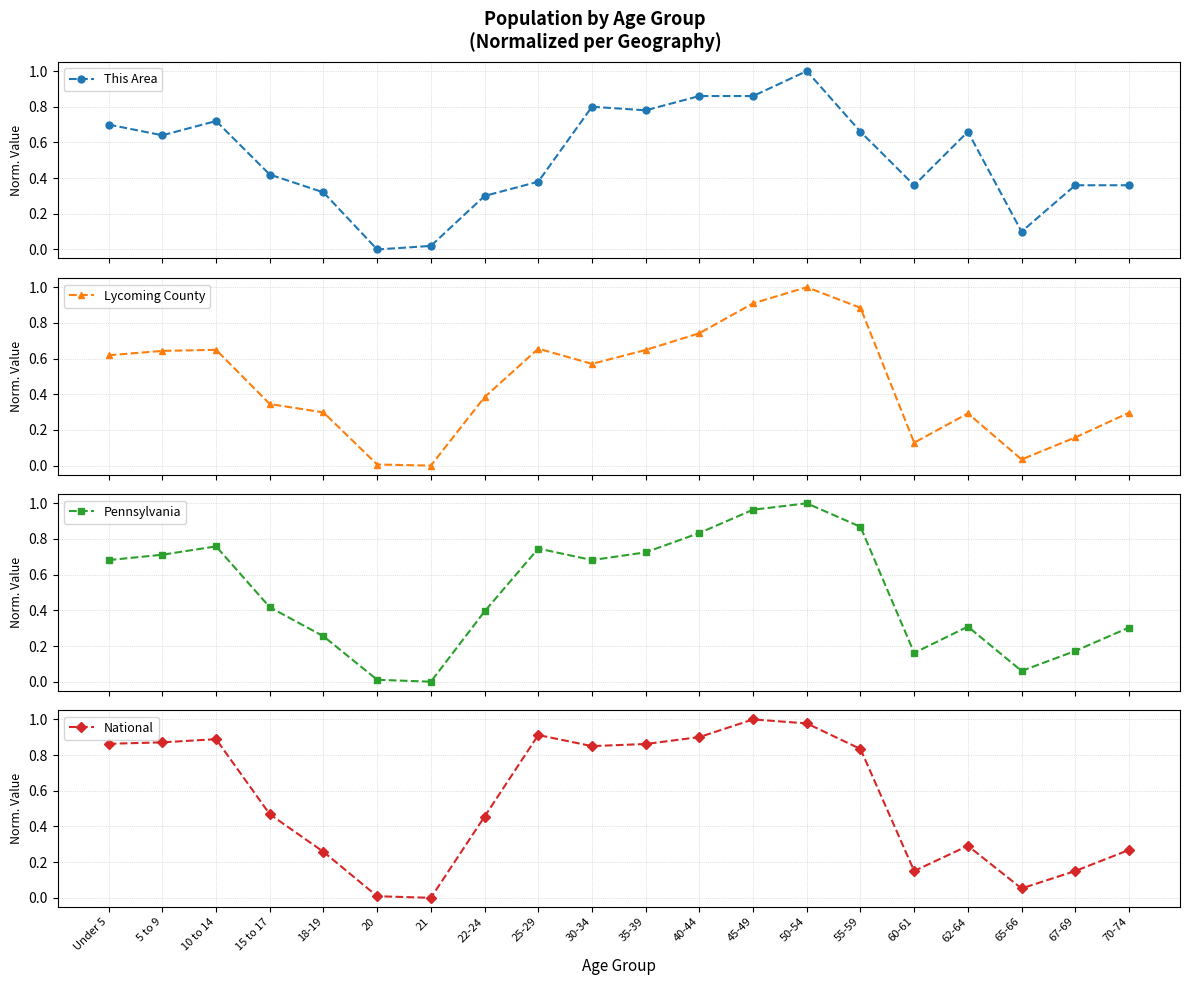

How many data points does each series have?

20